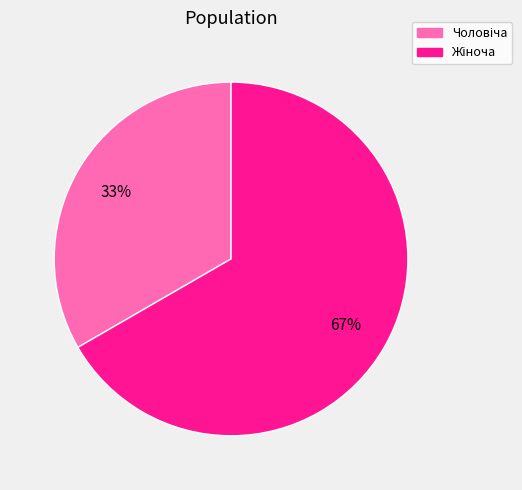

Is there any slice that represents more than half of the pie?

Yes